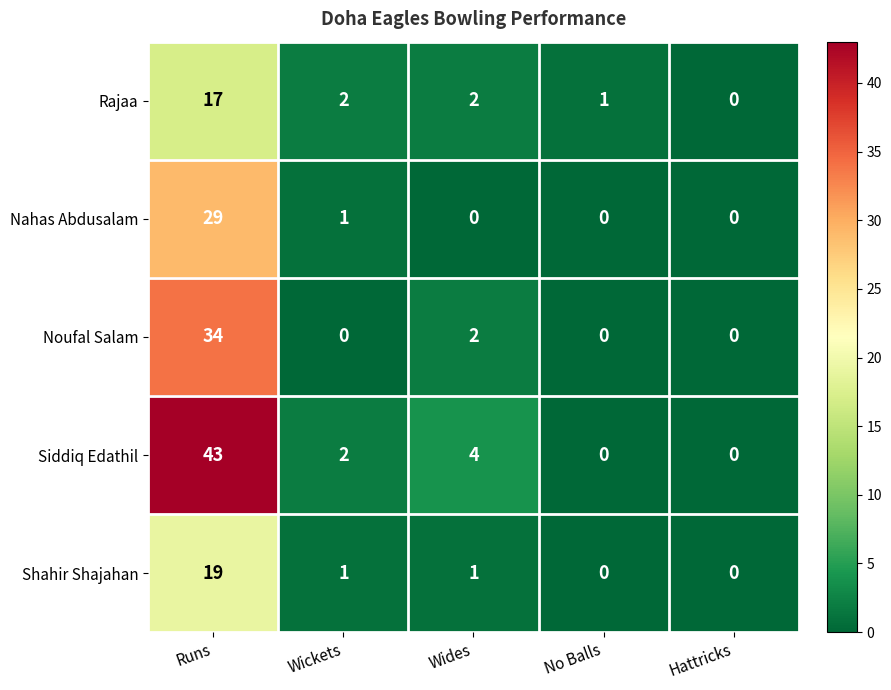

Reading right to left, what are all the values shown in this chart?

Rajaa: Hattricks=0	No Balls=1	Wides=2	Wickets=2	Runs=17
Nahas Abdusalam: Hattricks=0	No Balls=0	Wides=0	Wickets=1	Runs=29
Noufal Salam: Hattricks=0	No Balls=0	Wides=2	Wickets=0	Runs=34
Siddiq Edathil: Hattricks=0	No Balls=0	Wides=4	Wickets=2	Runs=43
Shahir Shajahan: Hattricks=0	No Balls=0	Wides=1	Wickets=1	Runs=19